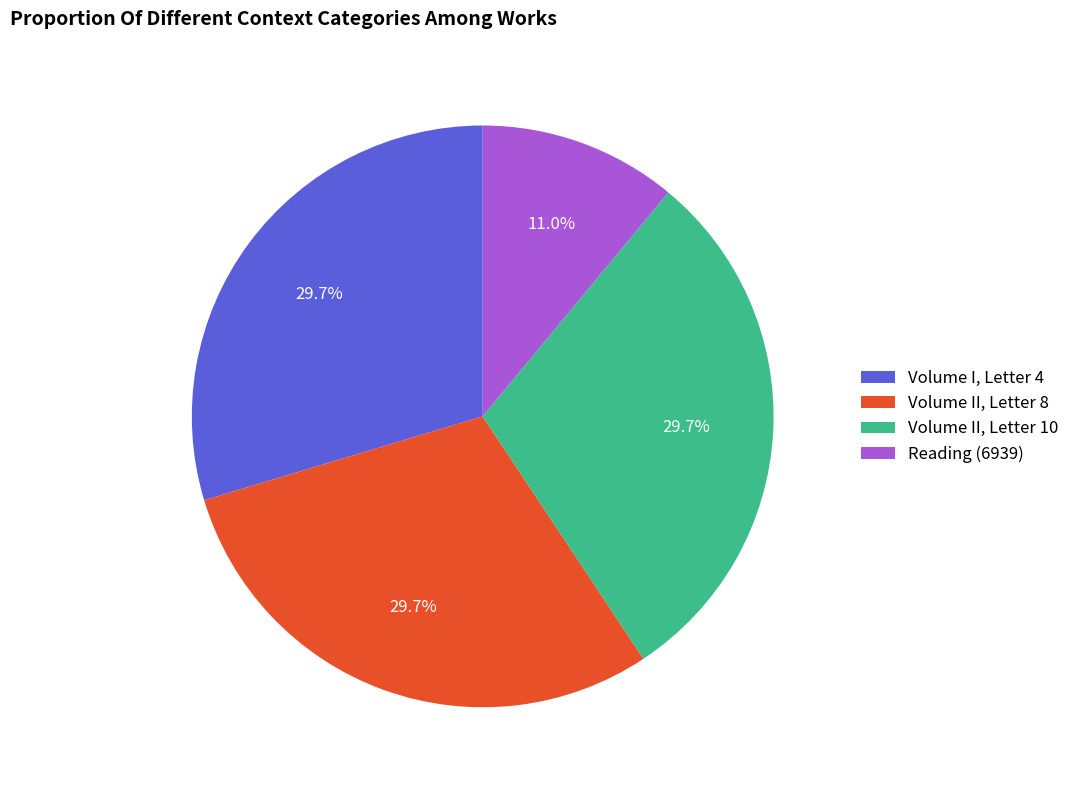

The Volume II, Letter 8 slice represents 30% of the pie. True or false?

True